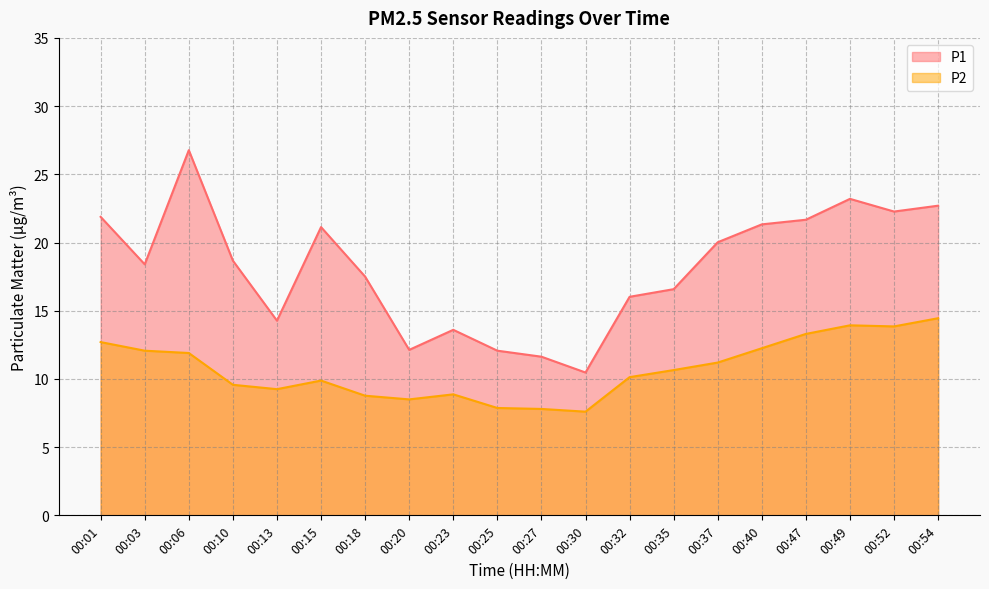

In P2, how many points are higher than both neighbors (excluding endpoints)?

3